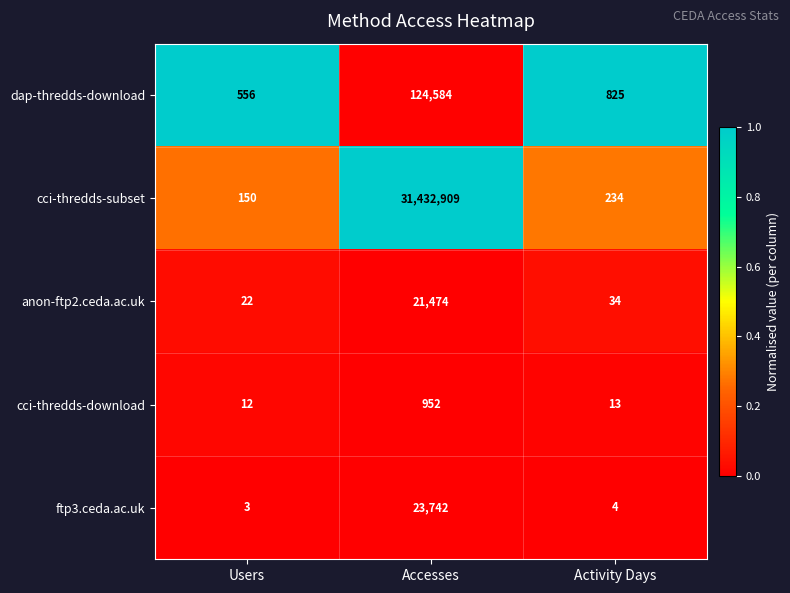

Reading left to right, what are all the values shown in this chart?

dap-thredds-download: Users=556	Accesses=124584	Activity Days=825
cci-thredds-subset: Users=150	Accesses=31432909	Activity Days=234
anon-ftp2.ceda.ac.uk: Users=22	Accesses=21474	Activity Days=34
cci-thredds-download: Users=12	Accesses=952	Activity Days=13
ftp3.ceda.ac.uk: Users=3	Accesses=23742	Activity Days=4